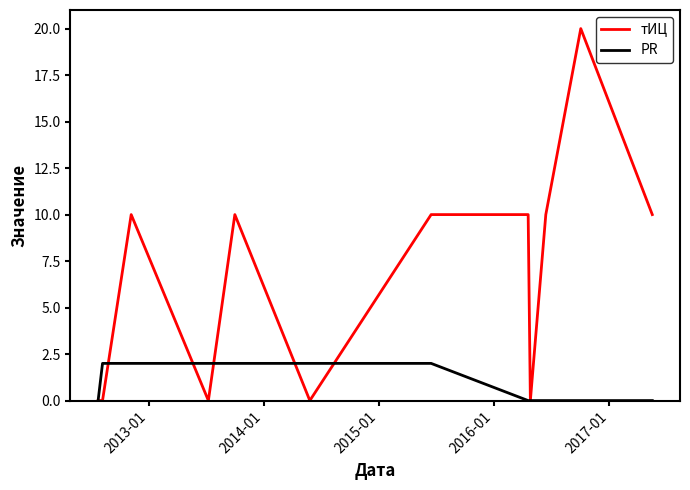

At how many categories does at least one series exceed 3?

7